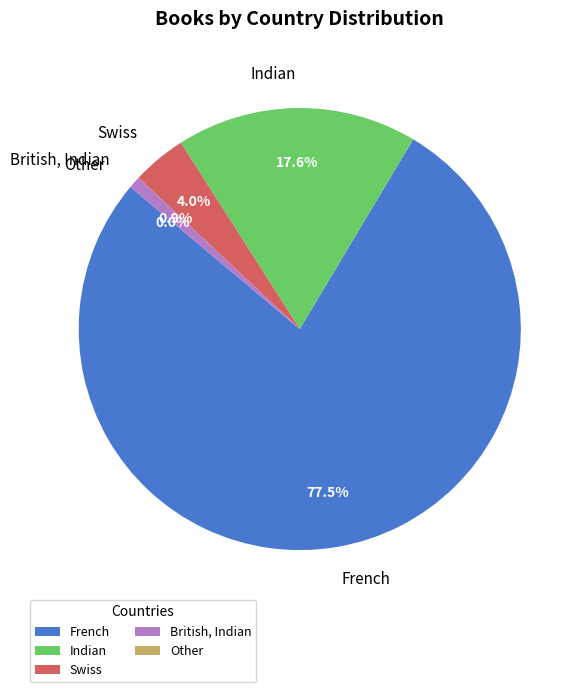

Is there a majority slice in this chart?

Yes